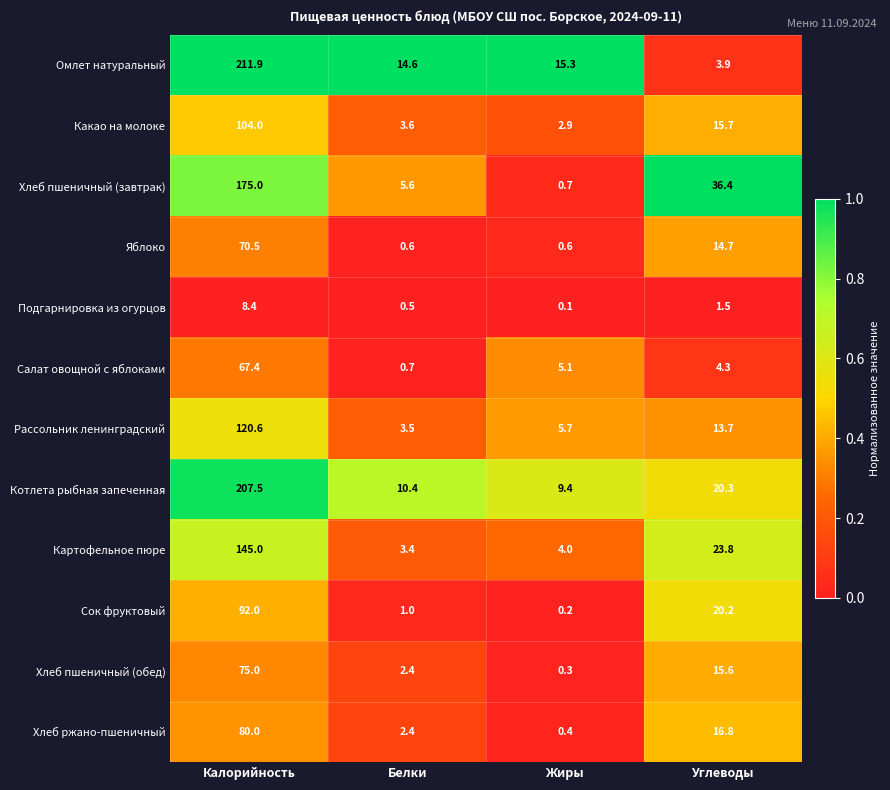

The Яблоко series shows 19.3 at Калорийность. True or false?

False